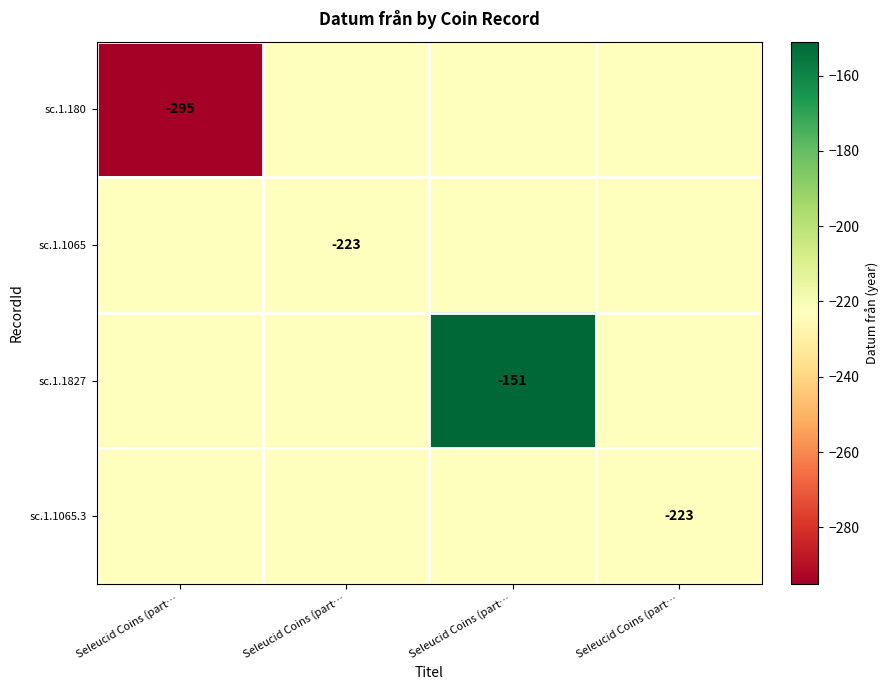

What is the smallest value displayed?

-295.0